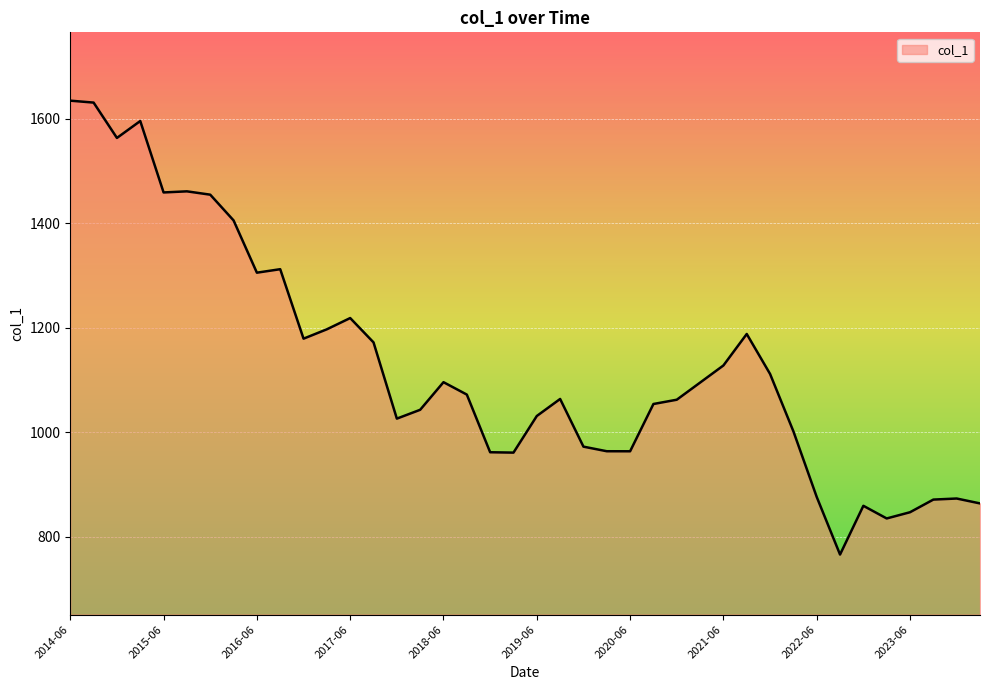

What is the smallest value displayed?

765.9